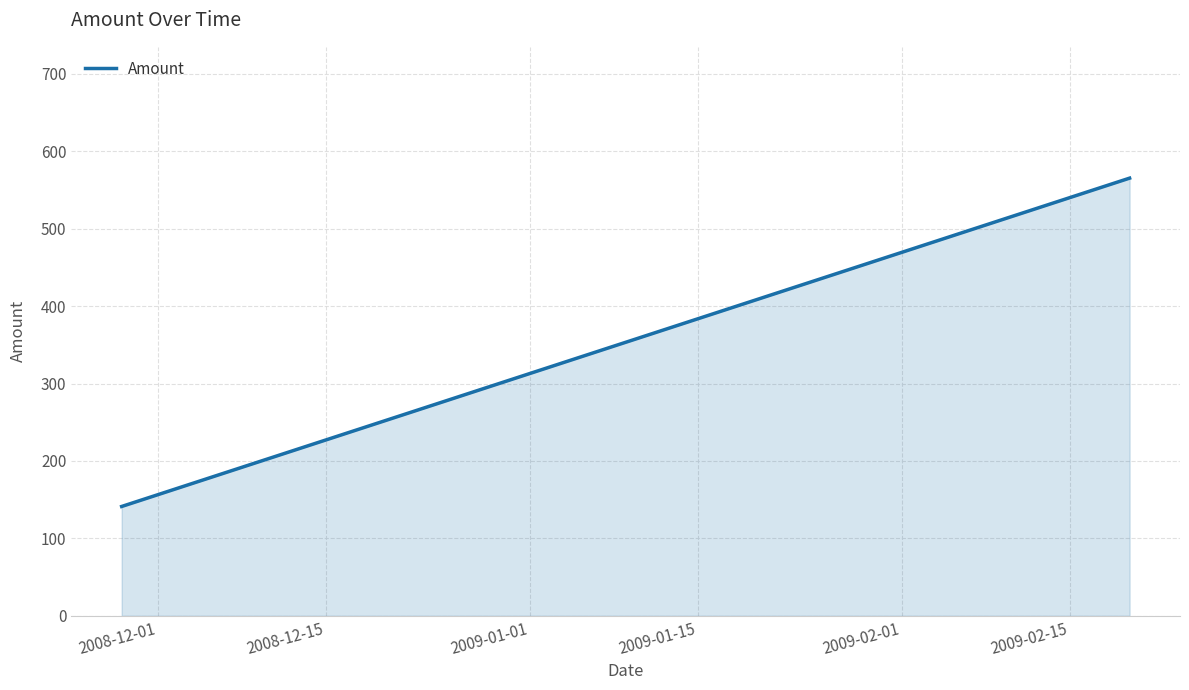

What is the maximum value shown in the chart?

565.2